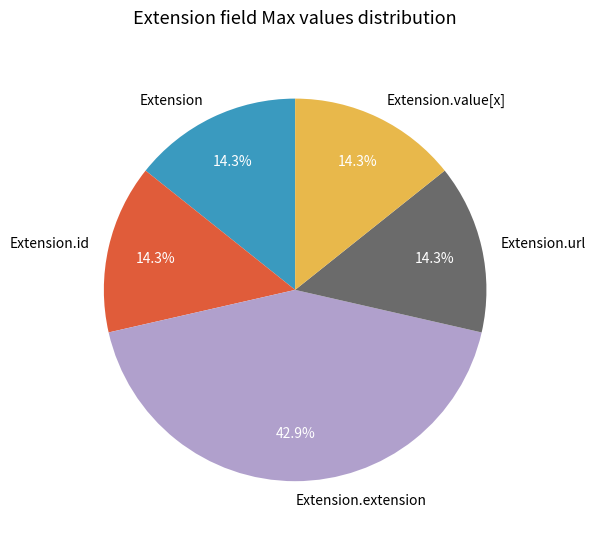

How many slices are in this pie chart?

5